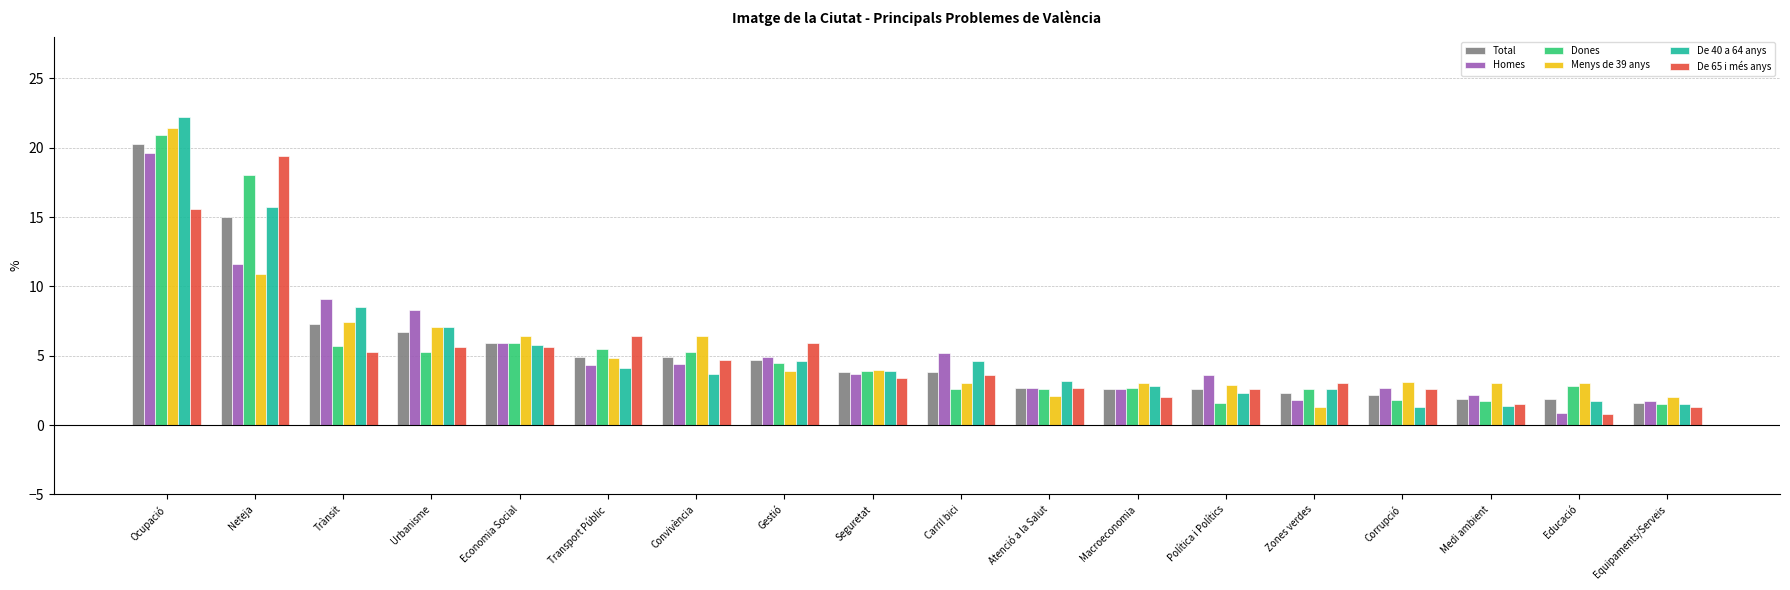

Which series has the largest range (max minus min)?

De 40 a 64 anys